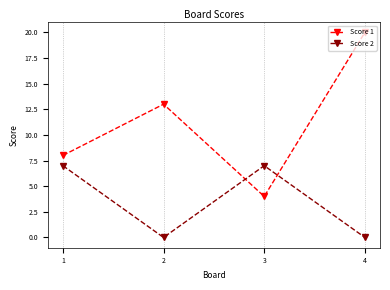

Between 2 and 3, which series saw the biggest shift?

Score 1